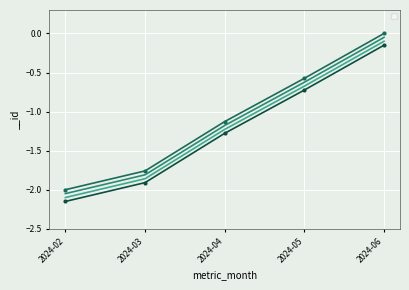

Where does the data first go above -1?

2024-05